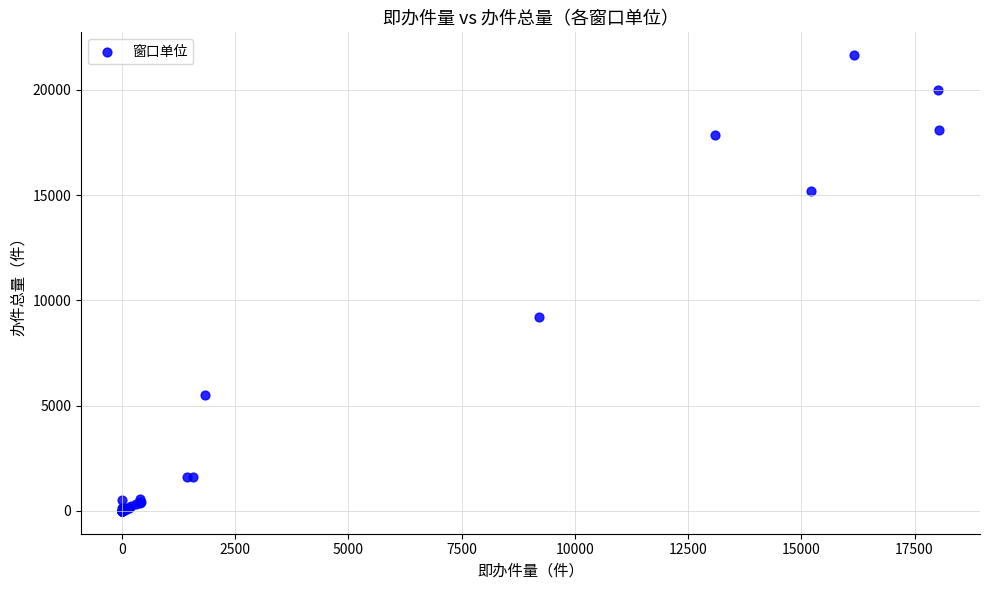

What Y value in the scatter plot is closest to 10823?

9210